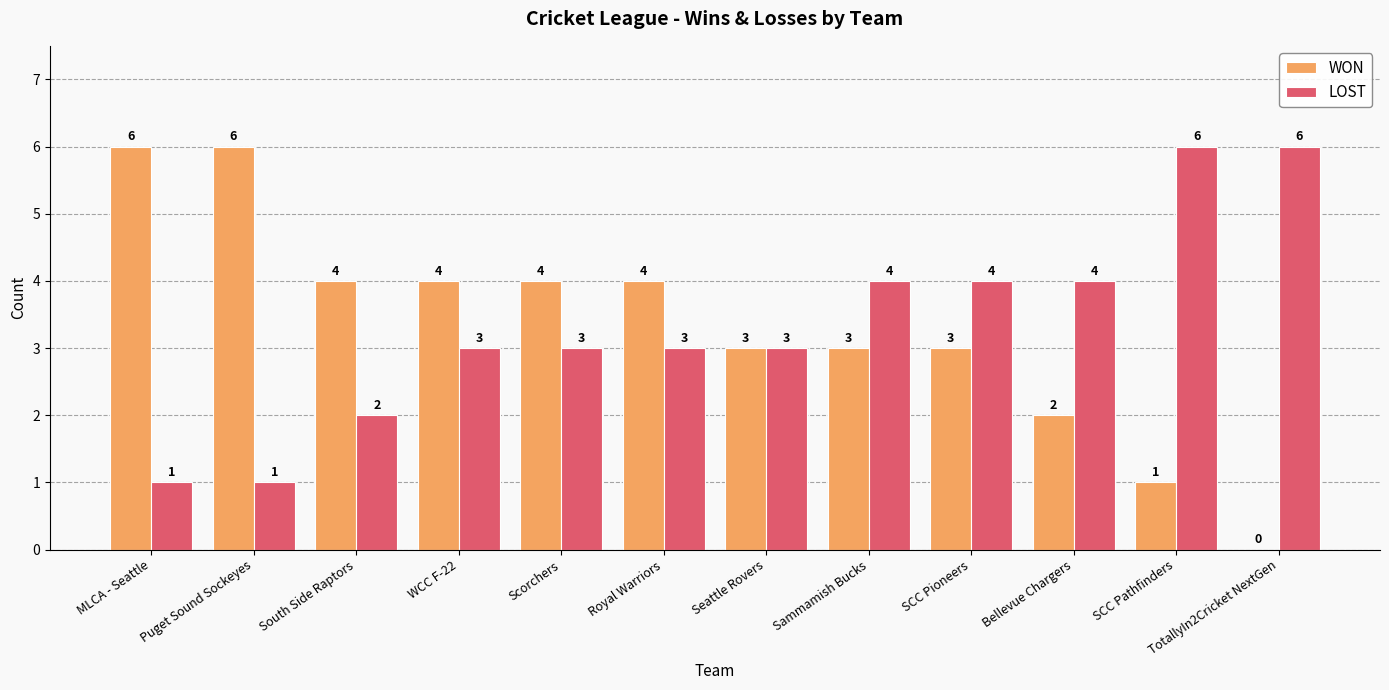

Reading right to left, what are all the values shown in this chart?

WON: 0	1	2	3	3	3	4	4	4	4	6	6
LOST: 6	6	4	4	4	3	3	3	3	2	1	1